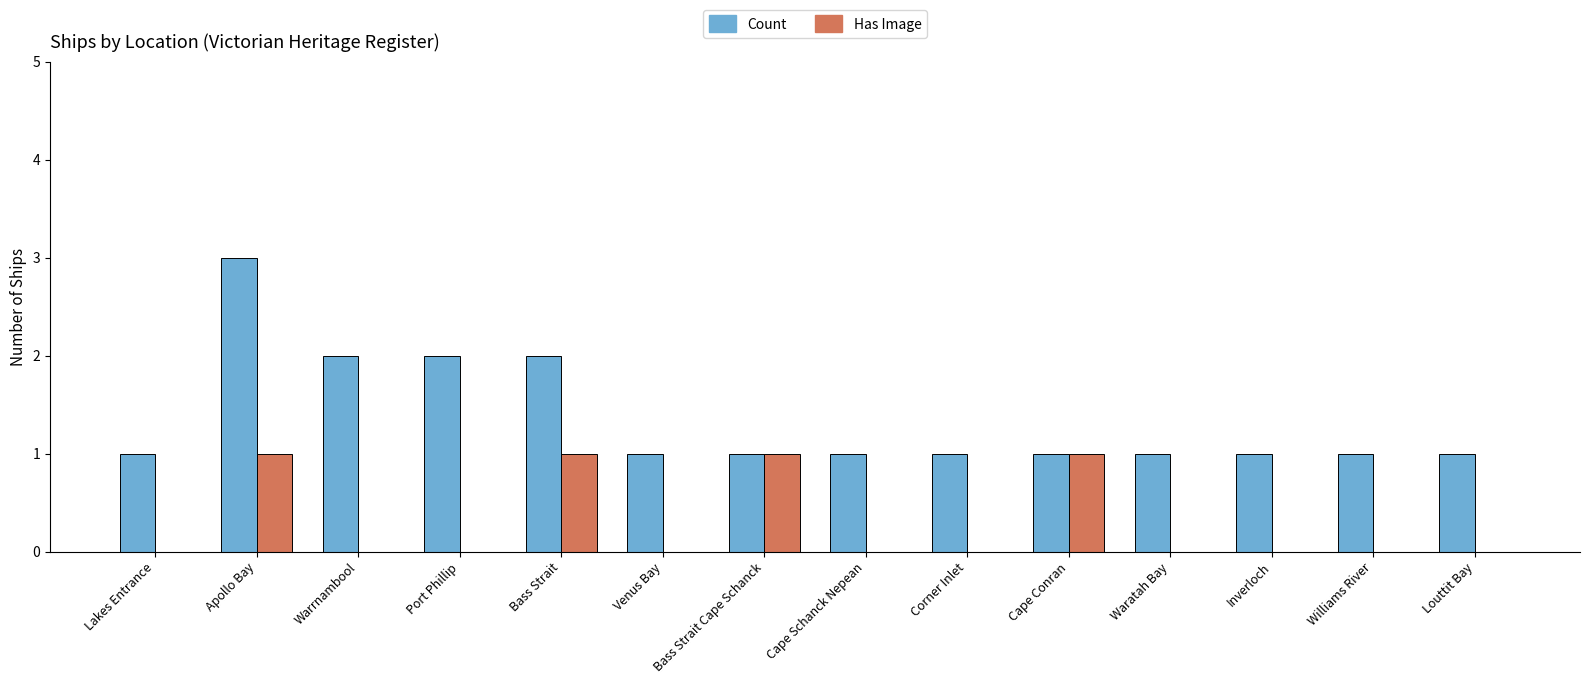

At which category is the sum across all series the highest?

Apollo Bay